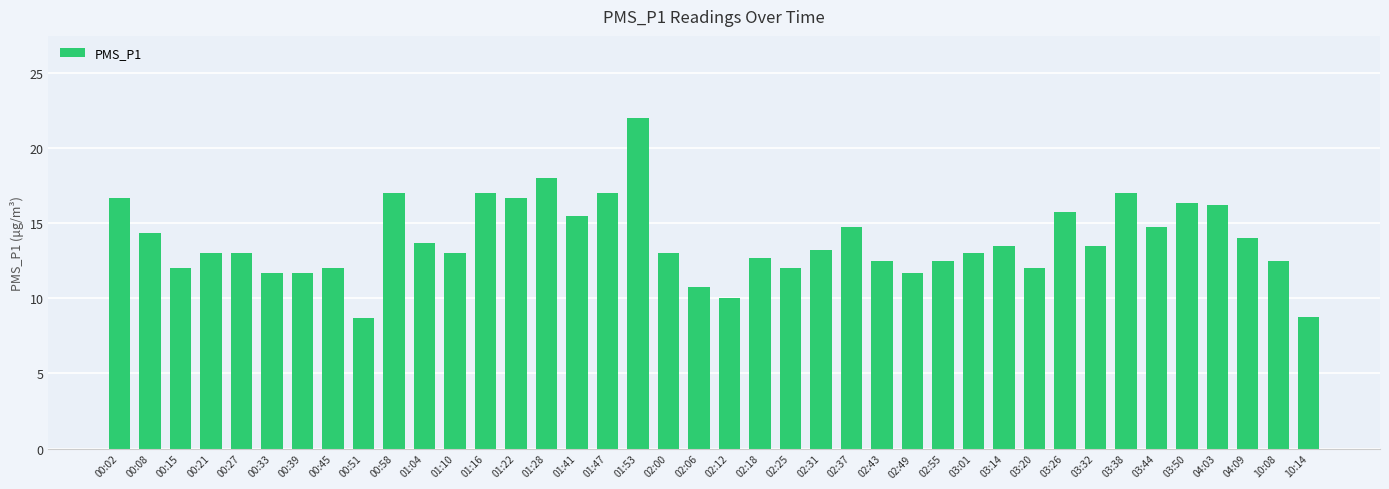

What is the value of the 36th bar from the left?

16.3